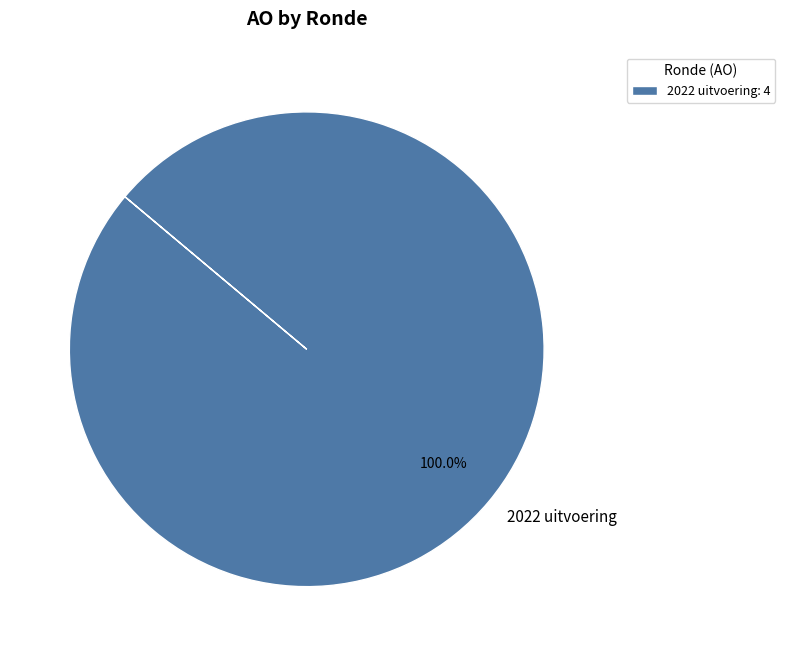

Is there any slice that represents more than half of the pie?

Yes